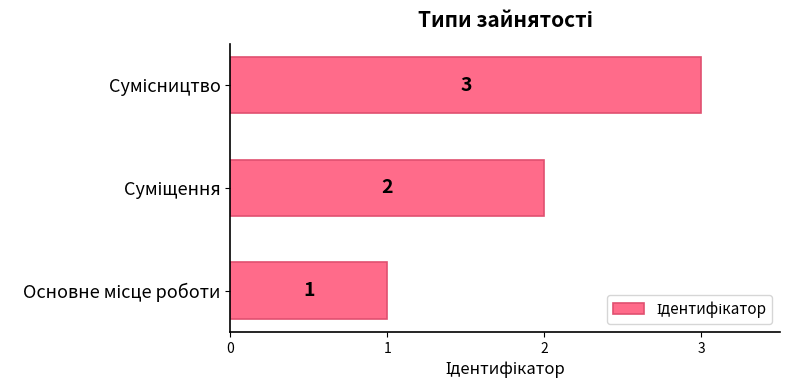

How many values are between 1 and 3?

3